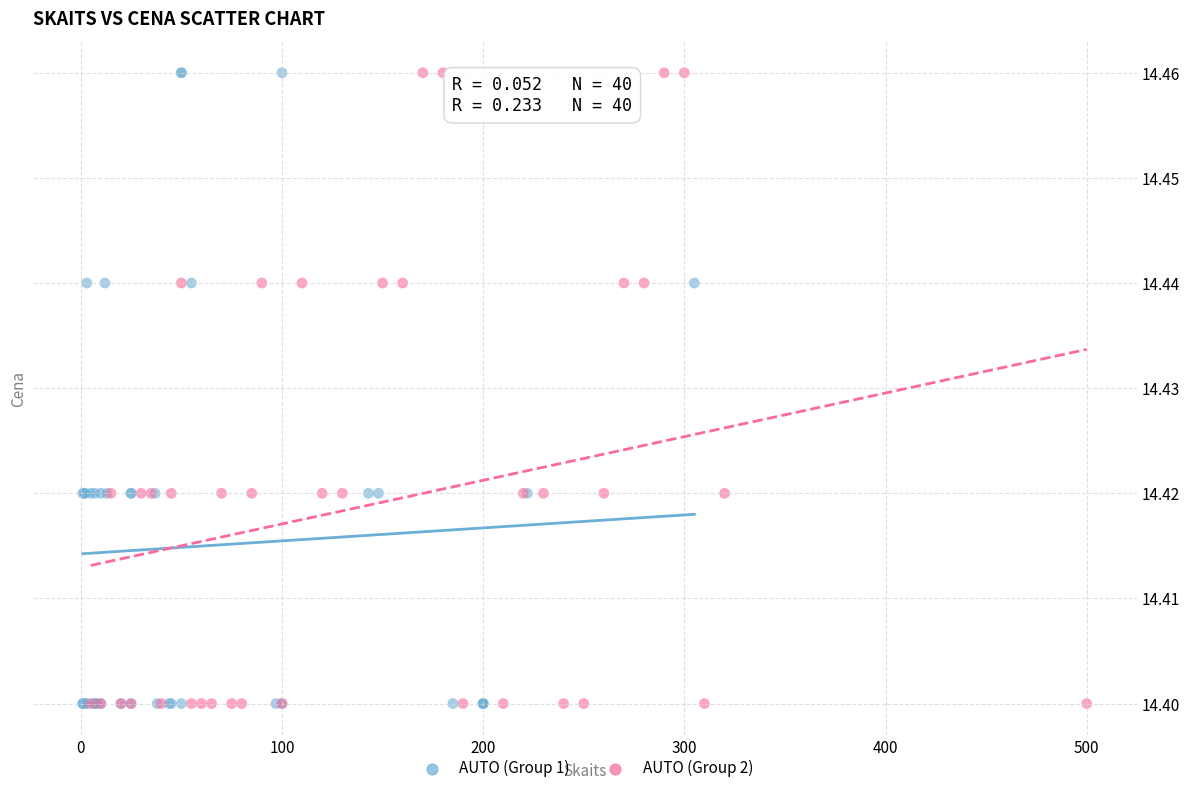

What are all the series names shown in the legend?

AUTO (Group 1), AUTO (Group 2)